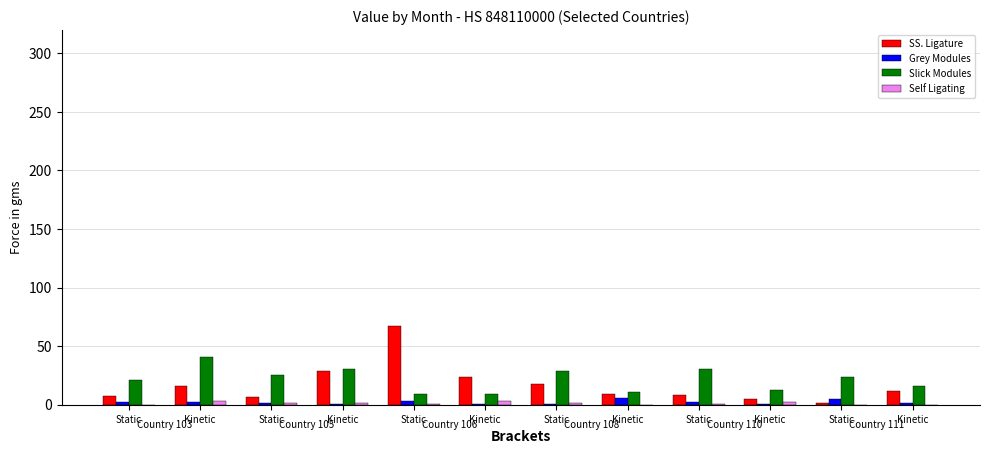

Where is Grey Modules nearest to the value 3?

Static